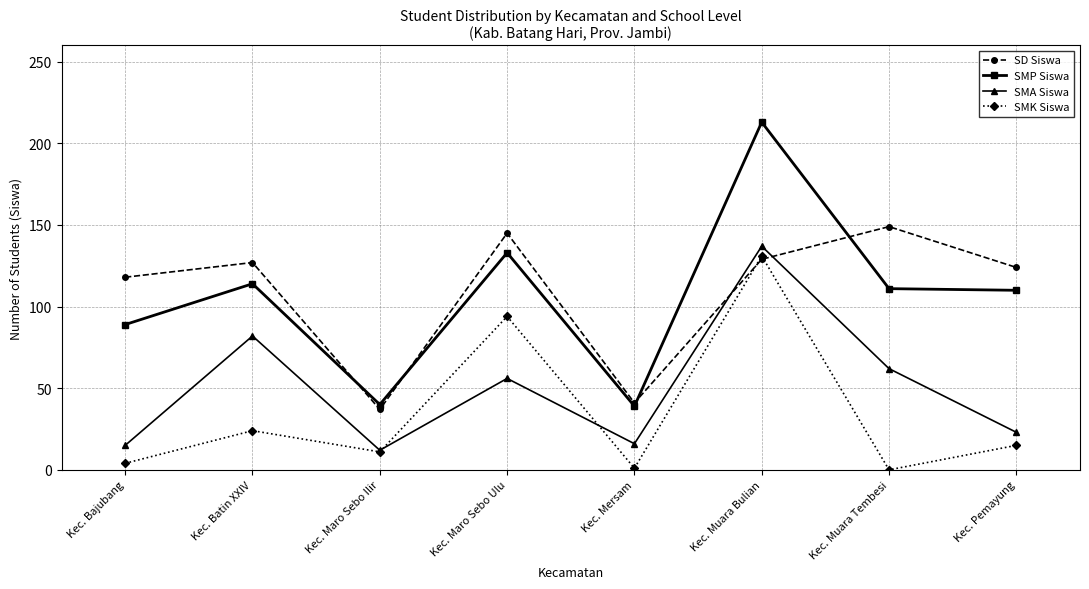

In SMA Siswa, how many points are higher than both neighbors (excluding endpoints)?

3